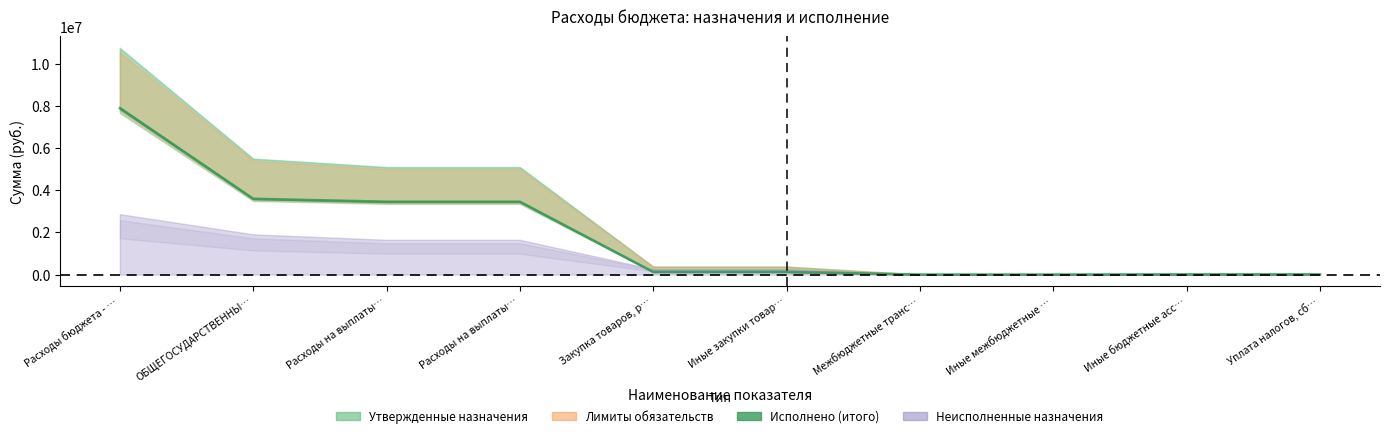

What is the difference between the highest and lowest values at Иные закупки товаров, работ и услуг?

254682.8